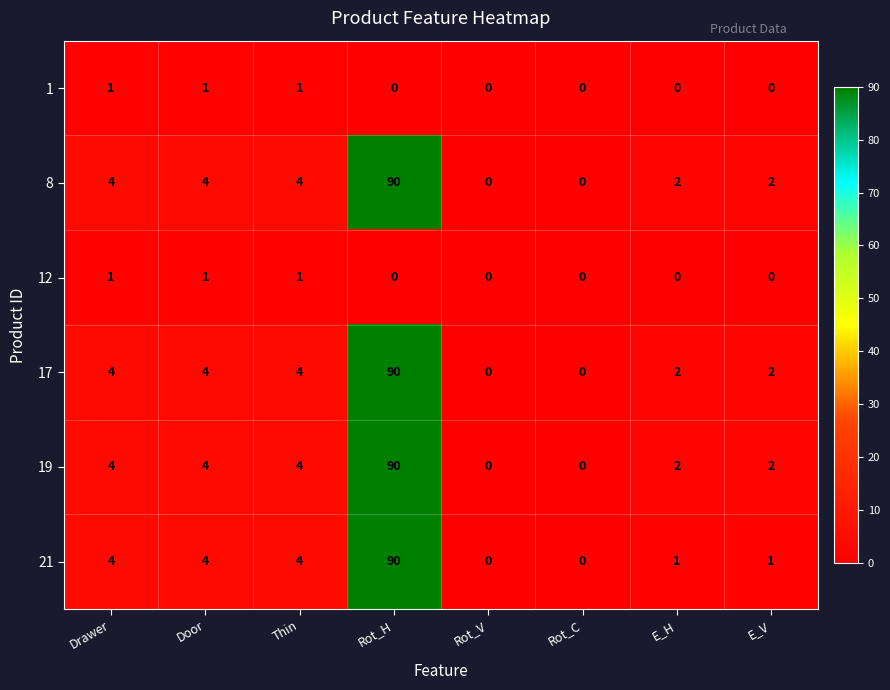

Which category has the highest value across all series?

Rot_H